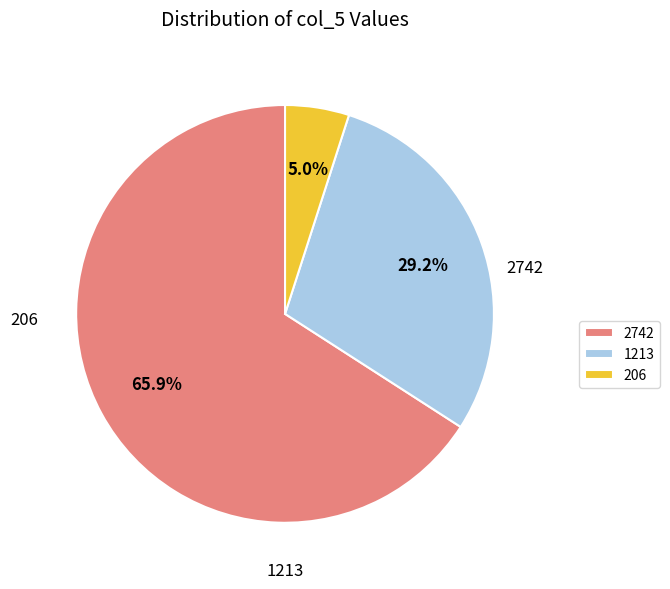

Which category has the smallest portion of the pie?

206